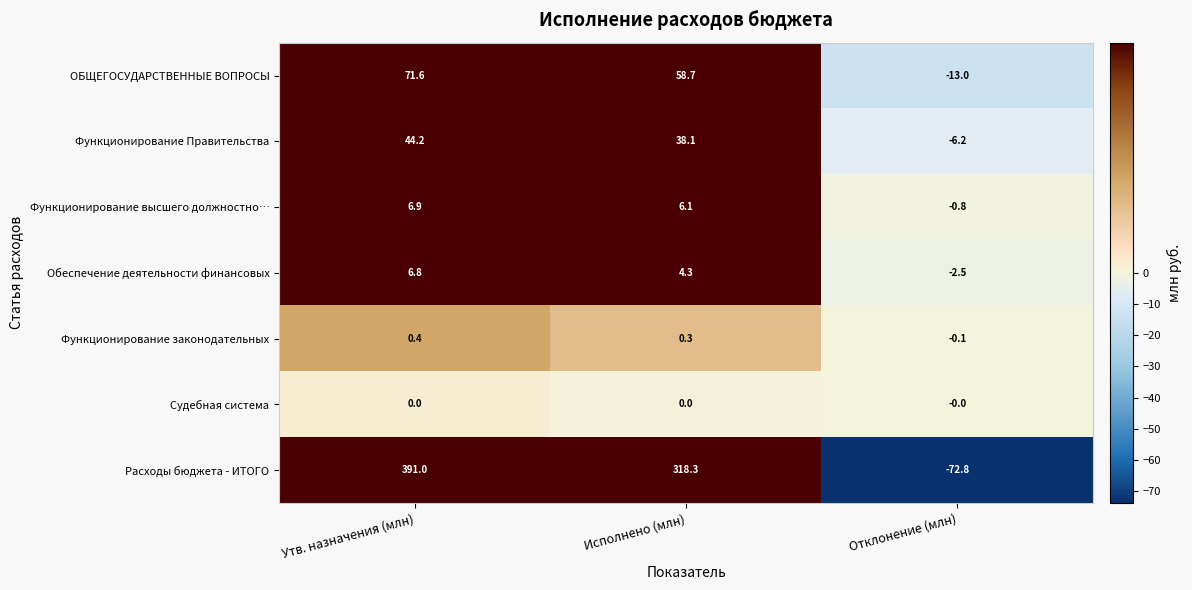

At which label is ОБЩЕГОСУДАРСТВЕННЫЕ ВОПРОСЫ closest to 29?

Исполнено (млн)